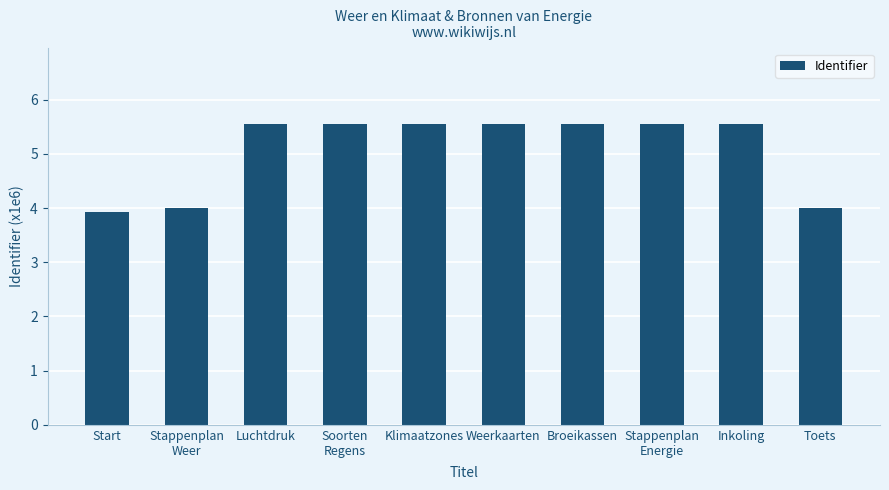

Reading left to right, what are all the values shown in this chart?

3.9	4.0	5.6	5.6	5.6	5.6	5.6	5.6	5.6	4.0